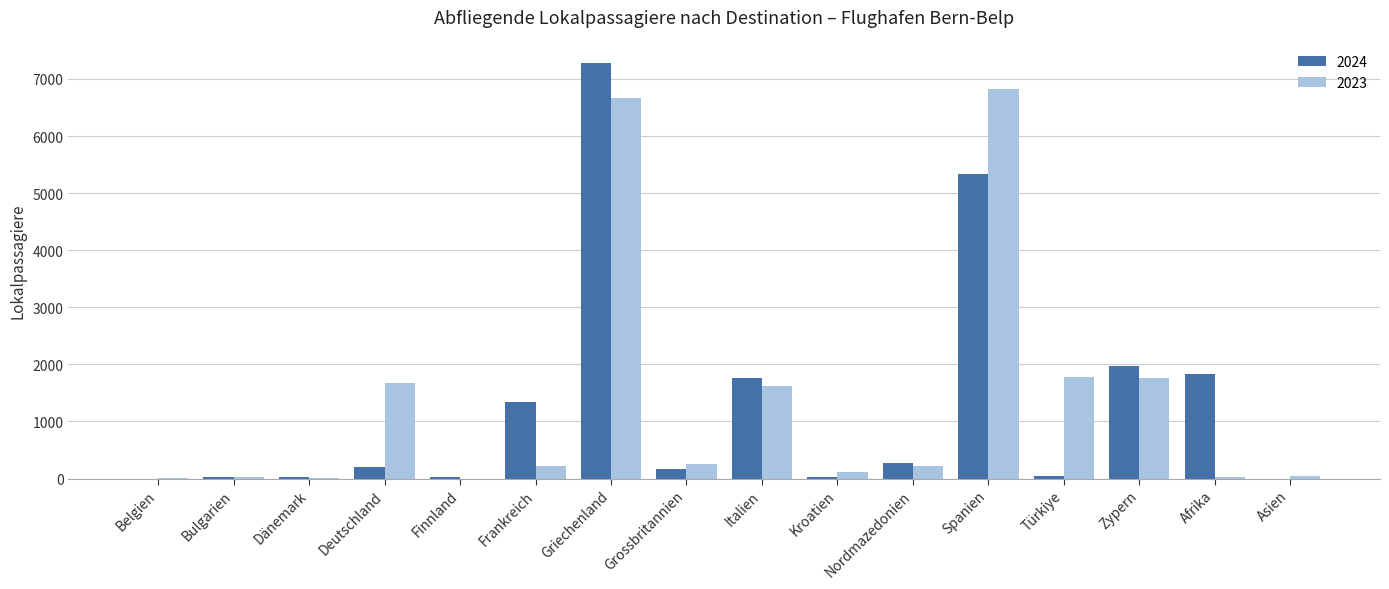

The 2024 series shows 1768 at Italien. True or false?

True